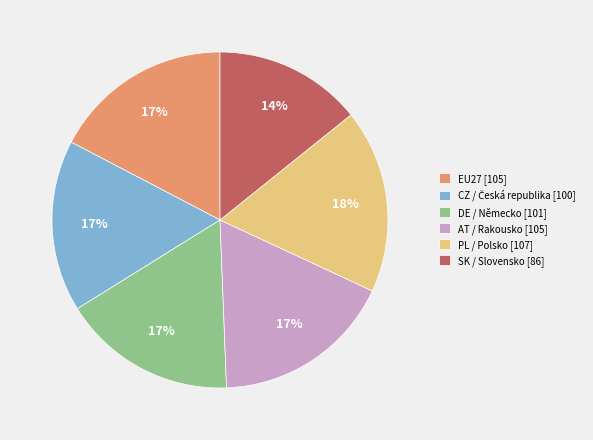

To the nearest percent, what portion does AT / Rakousko represent?

17%